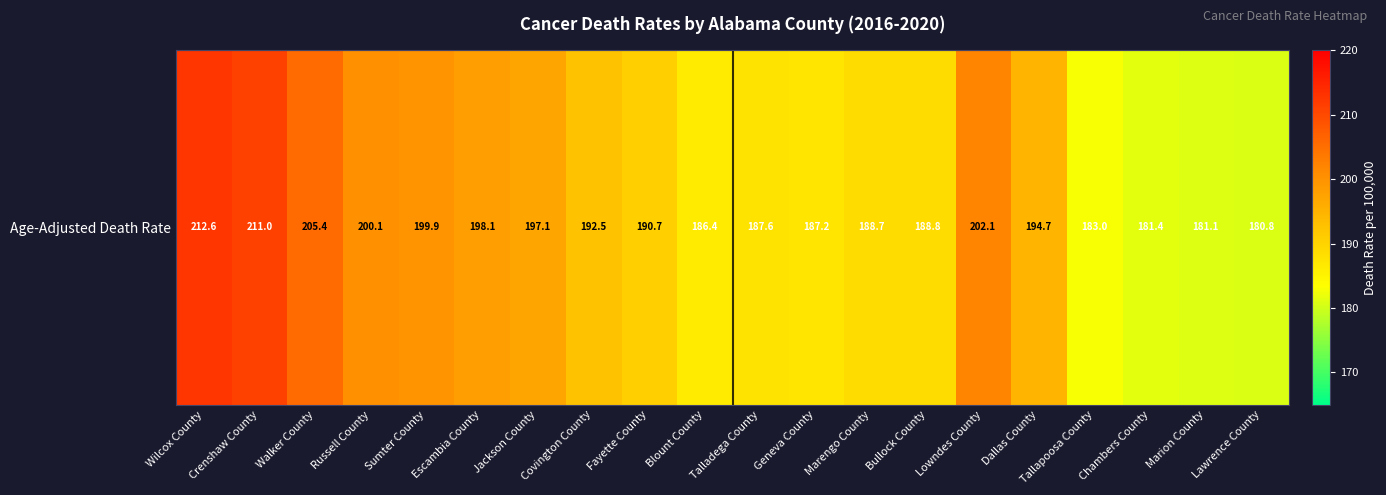

What is the ratio of the value at Crenshaw County to the value at Talladega County?

1.1